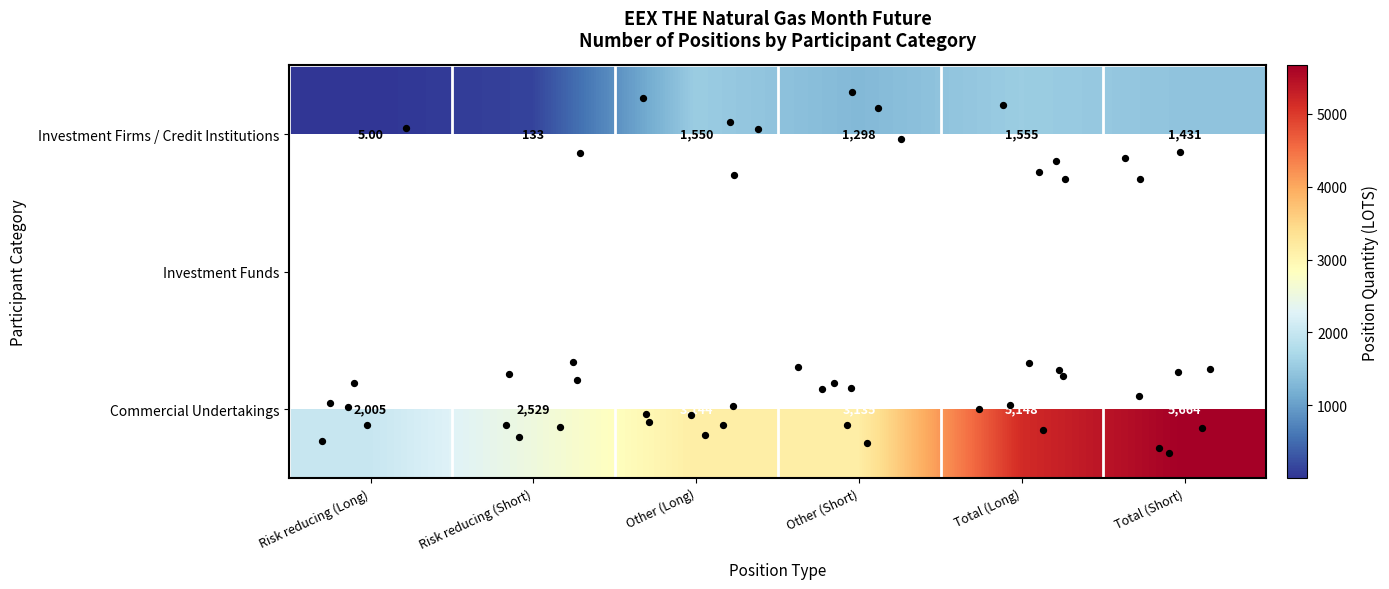

Is the value of Investment Funds at Total (Short) greater than the value of Commercial Undertakings at Risk reducing (Short)?

No